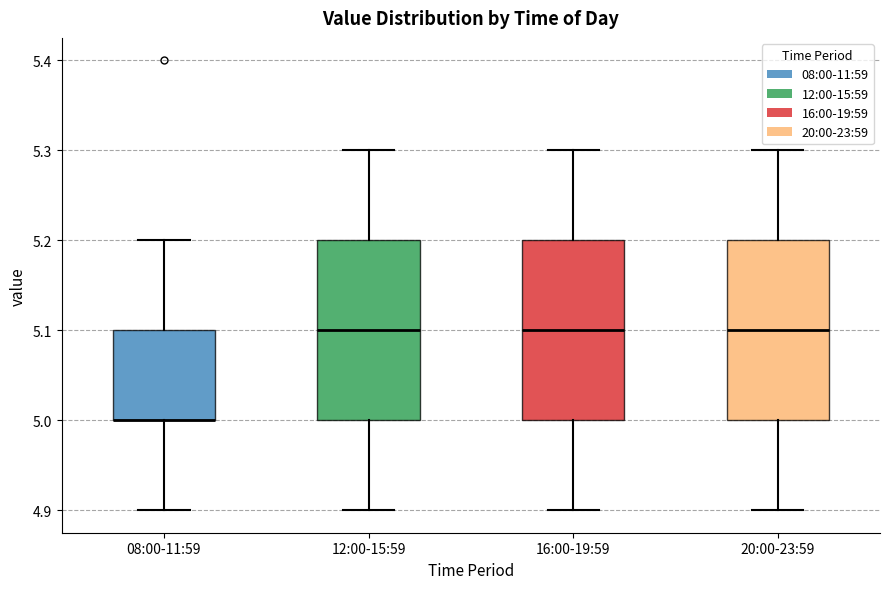

Reading left to right, read every box against the y-axis: the position of its median line, the range the box covers, and the ends of its whiskers. The values are not printed on the chart, so give them approximately, as read against the axis.

08:00-11:59: median 5.0 (drawn on the box's lower edge), box 5.0 to 5.1, whiskers 4.9 to 5.2
12:00-15:59: median 5.1, box 5.0 to 5.2, whiskers 4.9 to 5.3
16:00-19:59: median 5.1, box 5.0 to 5.2, whiskers 4.9 to 5.3
20:00-23:59: median 5.1, box 5.0 to 5.2, whiskers 4.9 to 5.3